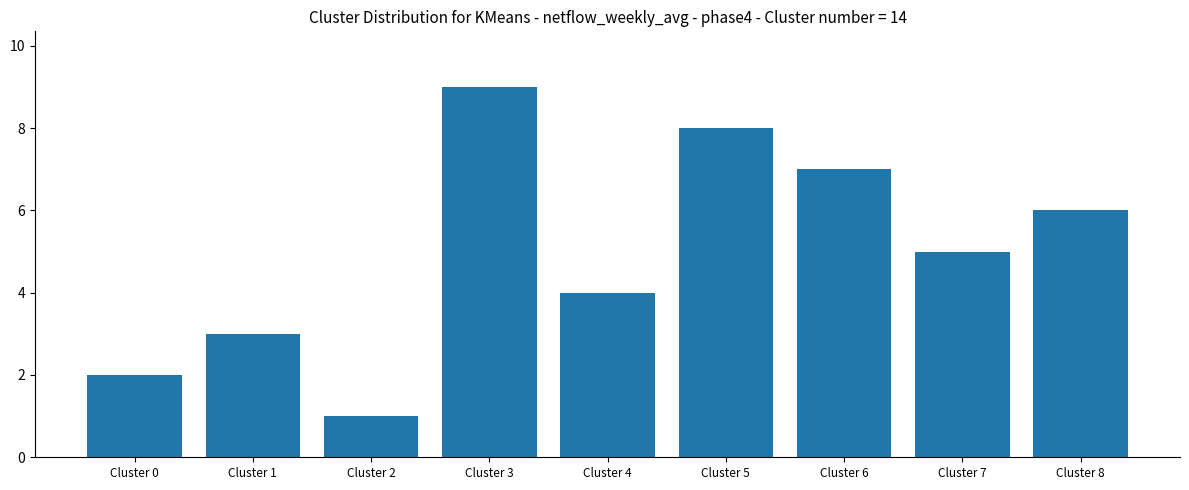

How many data points are less than 5?

4